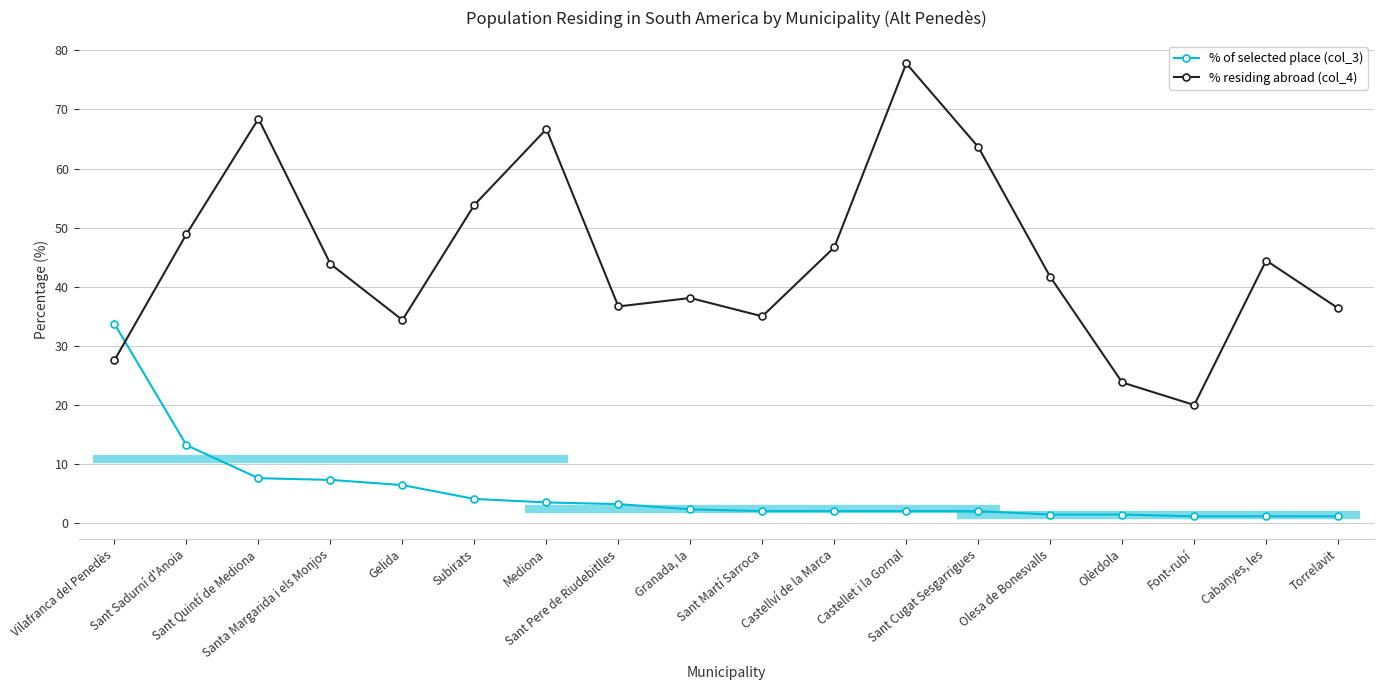

What is the minimum value shown in the chart?

1.2